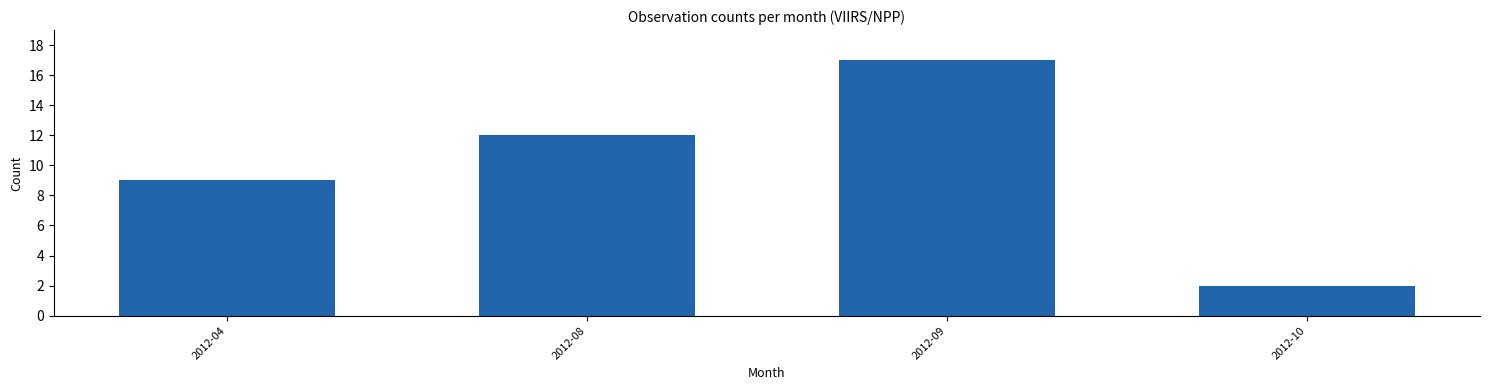

Reading right to left, transcribe all the data shown in this chart.

2012-10=2	2012-09=17	2012-08=12	2012-04=9